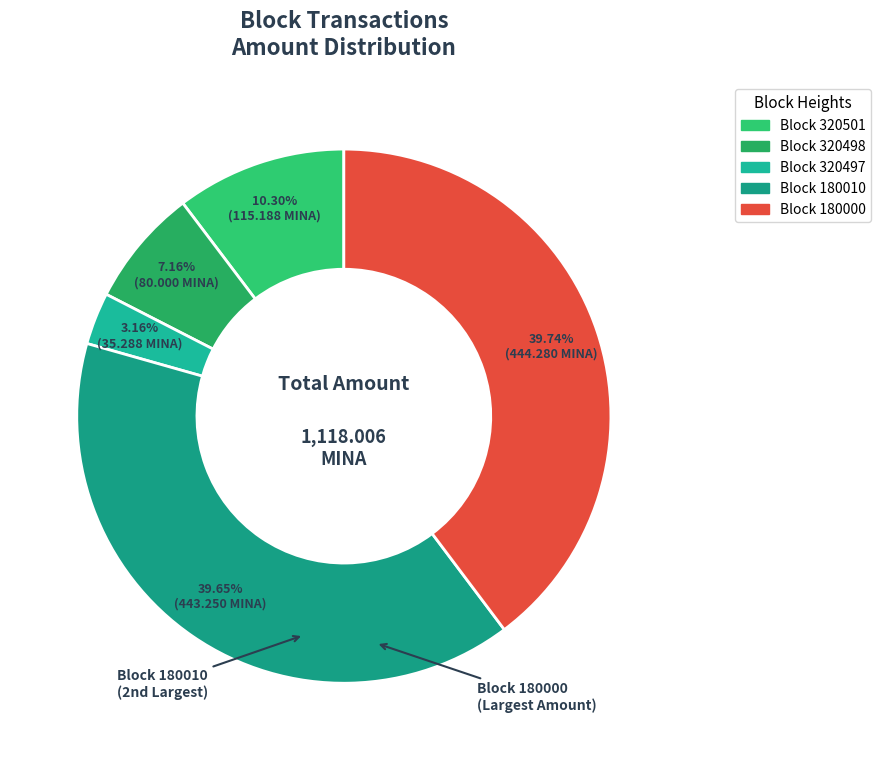

Count the number of slices in the pie.

5